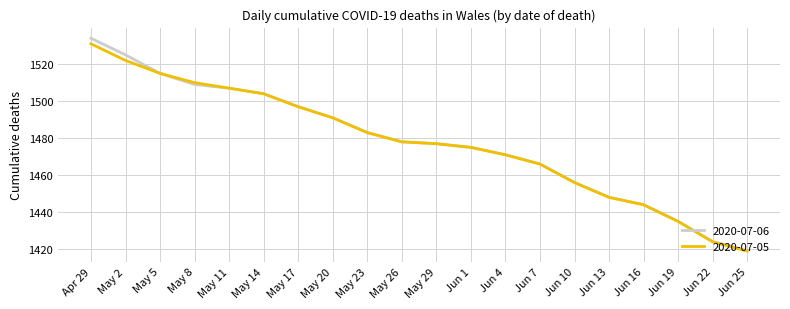

At which label does 2020-07-06 reach its peak?

Apr 29